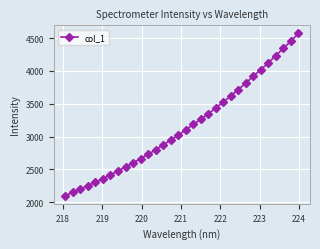

What is the maximum value shown in the chart?

4571.6